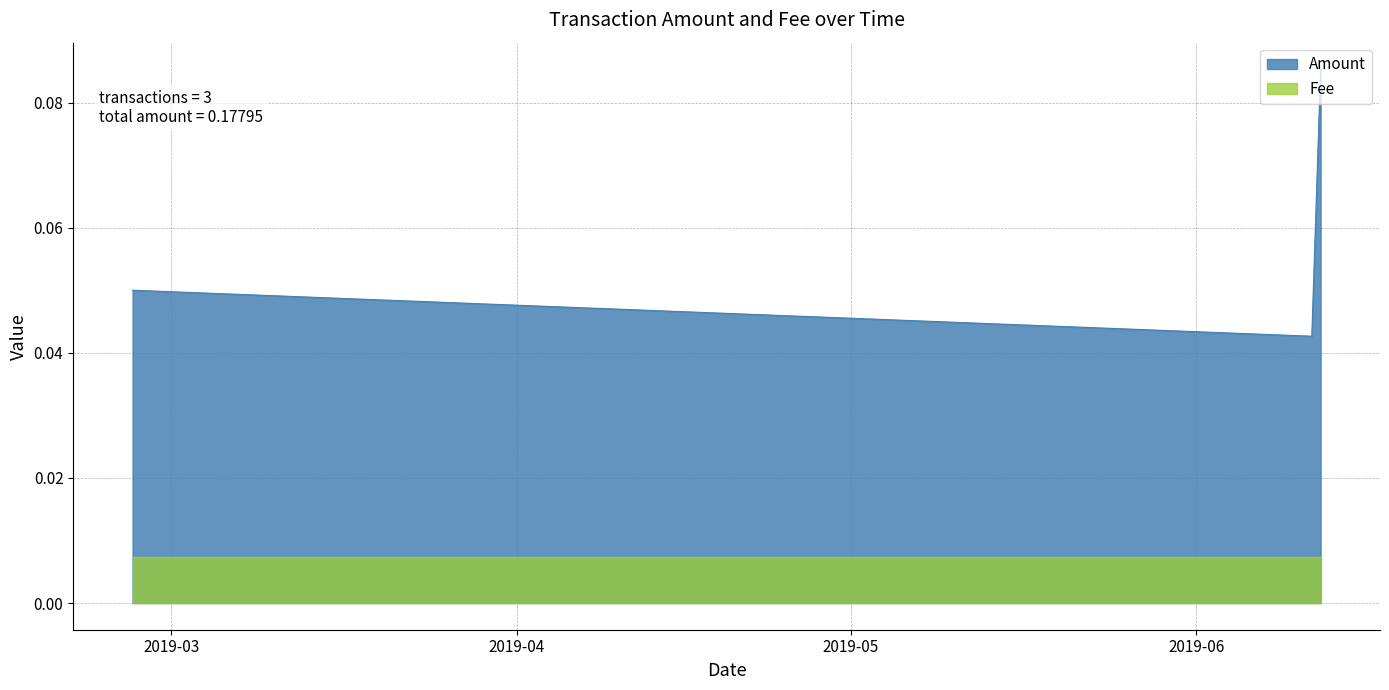

What position from the left is 2019-06-11 09:15:45?

2